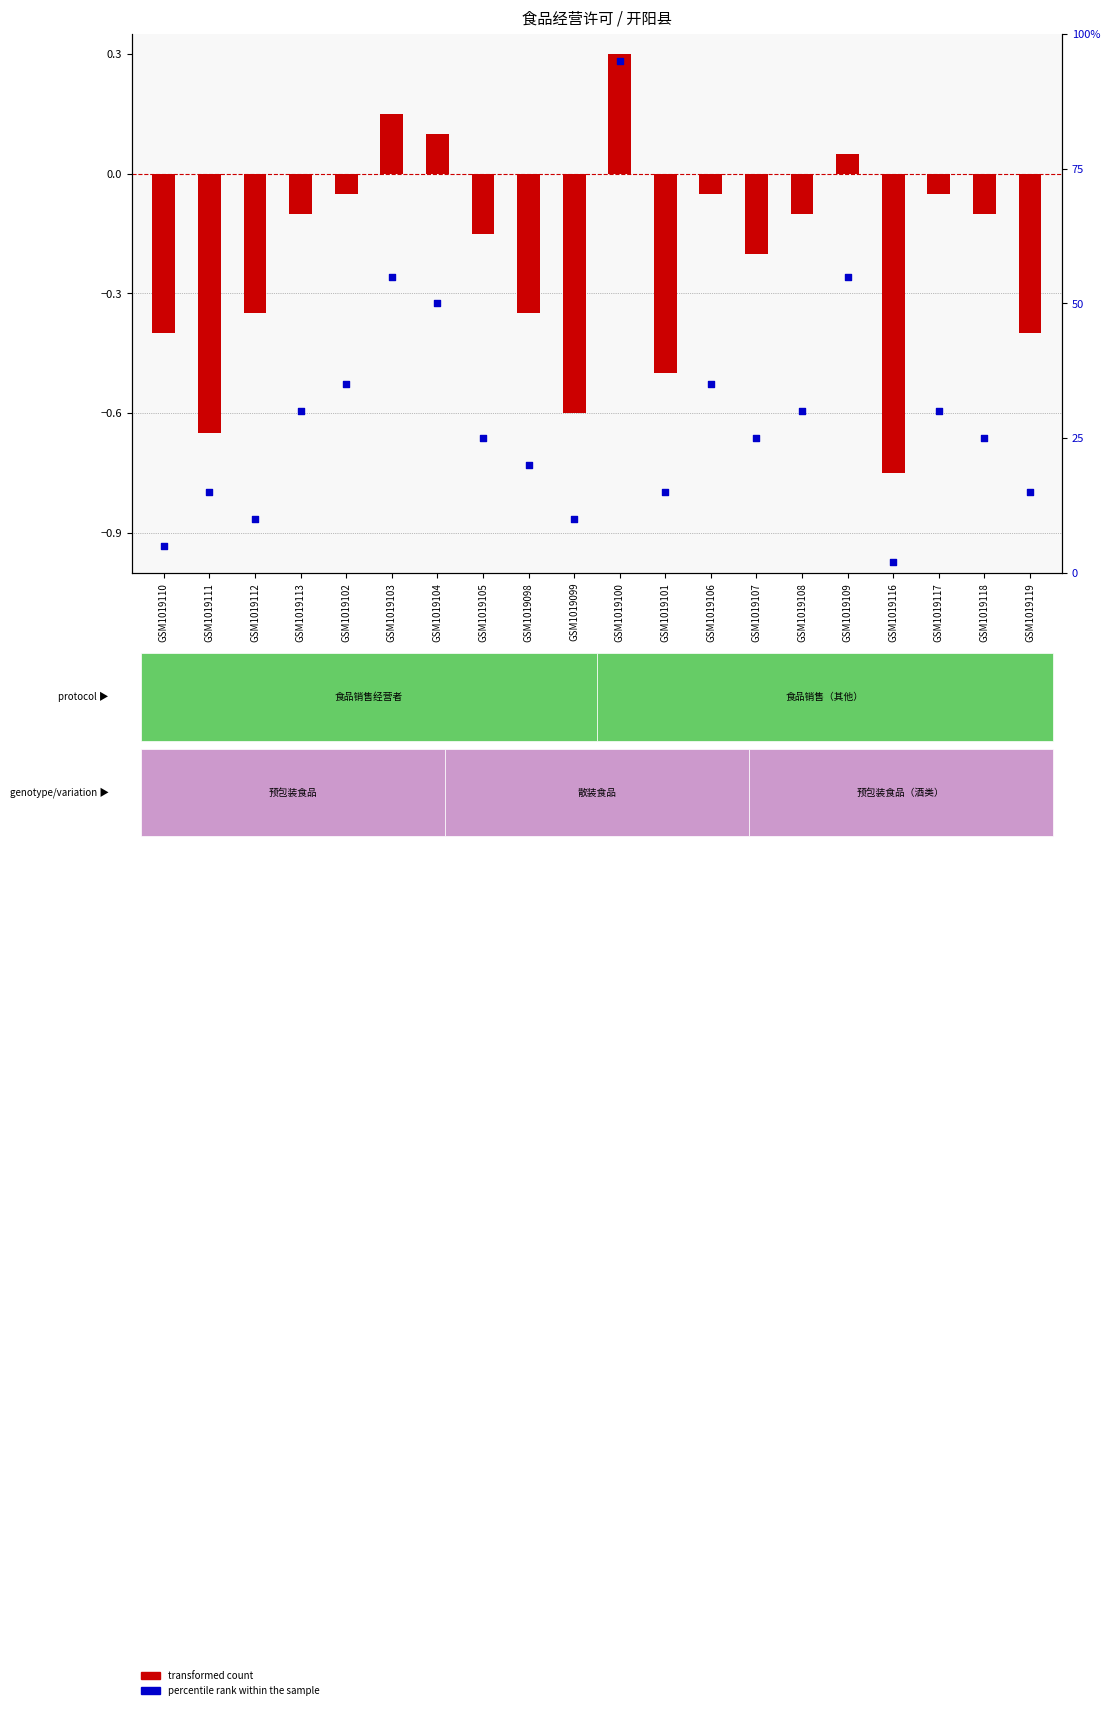

Which series has the largest total across all categories?

percentile rank within the sample